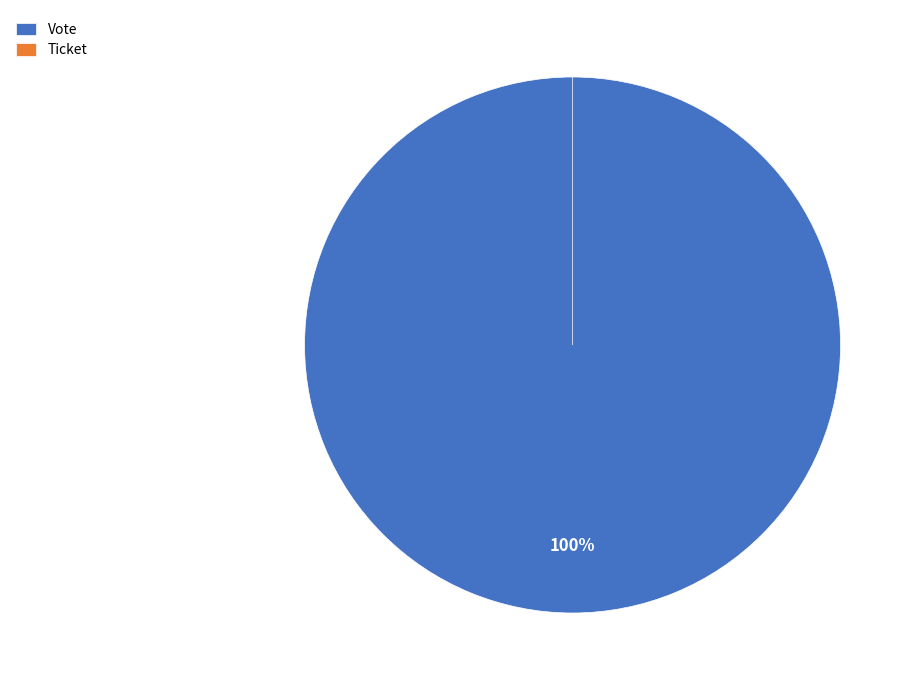

To the nearest percent, what is the difference between the largest and smallest slice percentages?

100%